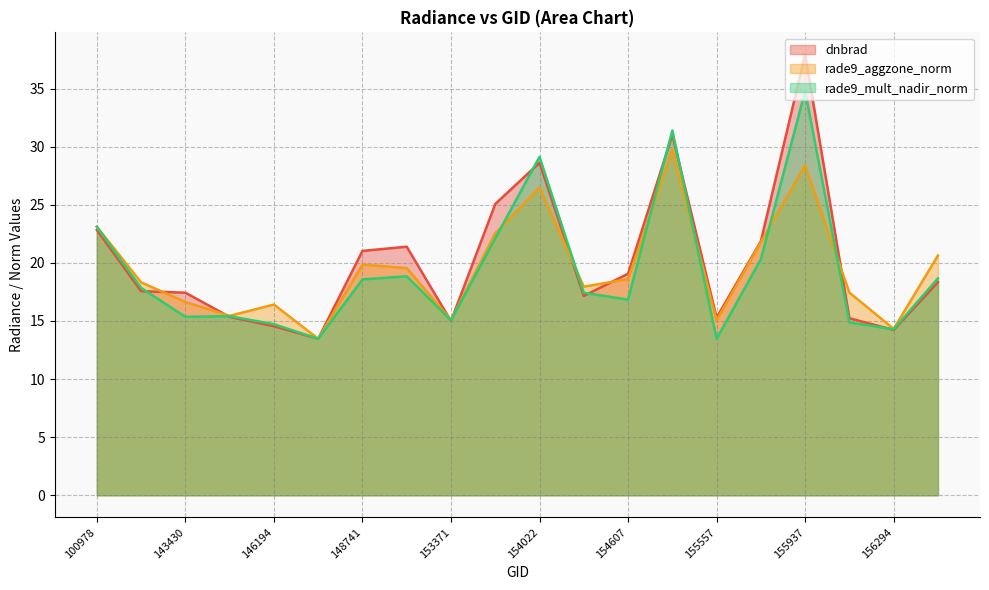

Which series has the largest total across all categories?

dnbrad